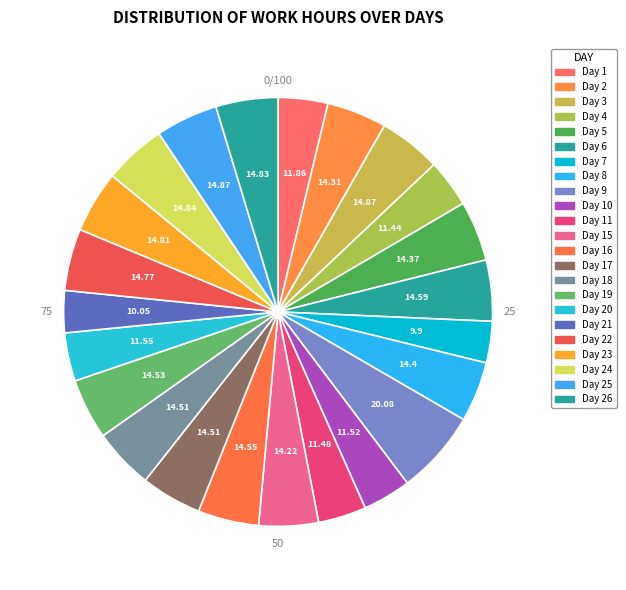

How many segments does this pie chart have?

23